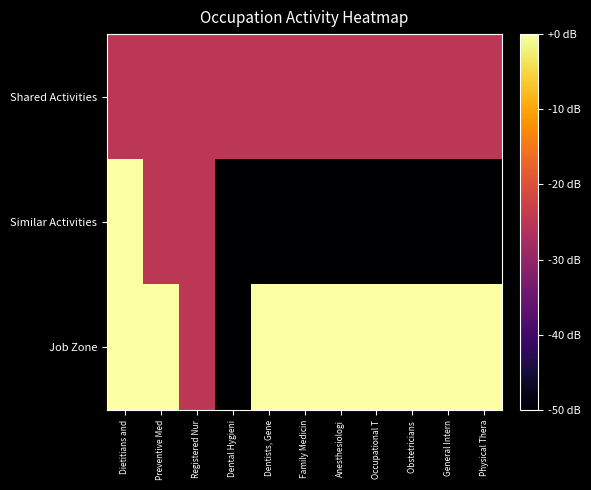

Rank the series at Dentists, Gene from lowest to highest value.

Similar Activities, Shared Activities, Job Zone